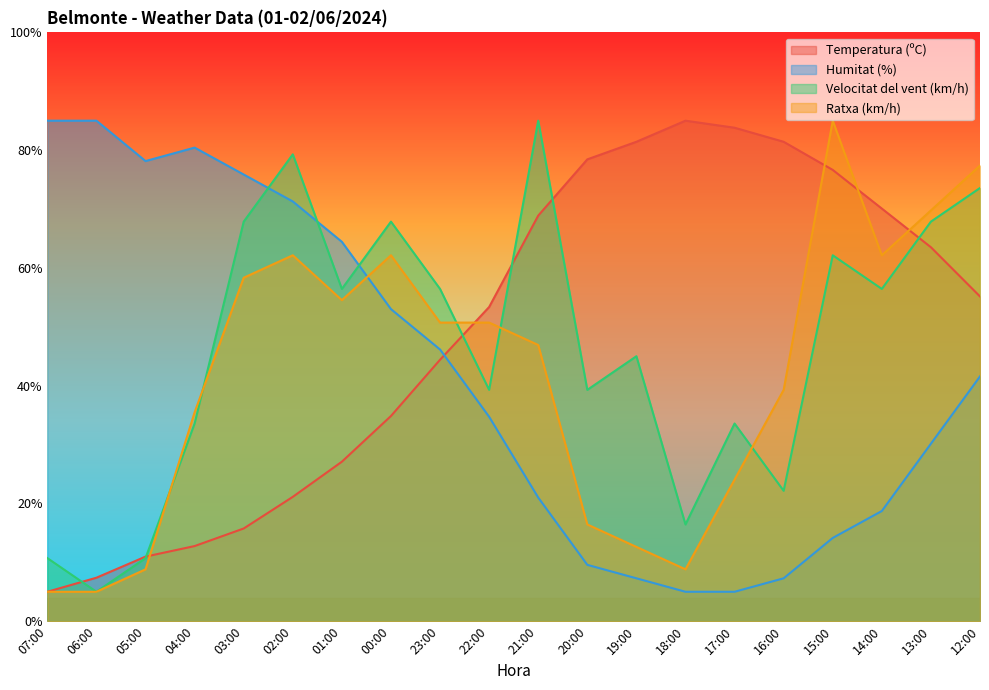

What are all the series names shown in the legend?

Temperatura (ºC), Humitat (%), Velocitat del vent (km/h), Ratxa (km/h)